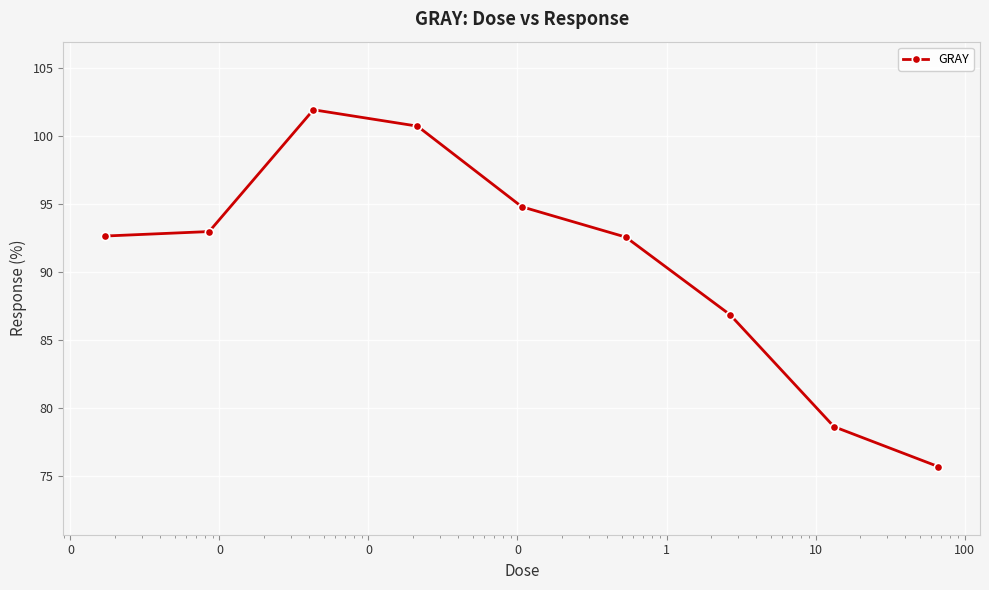

How many data points are less than 92?

3